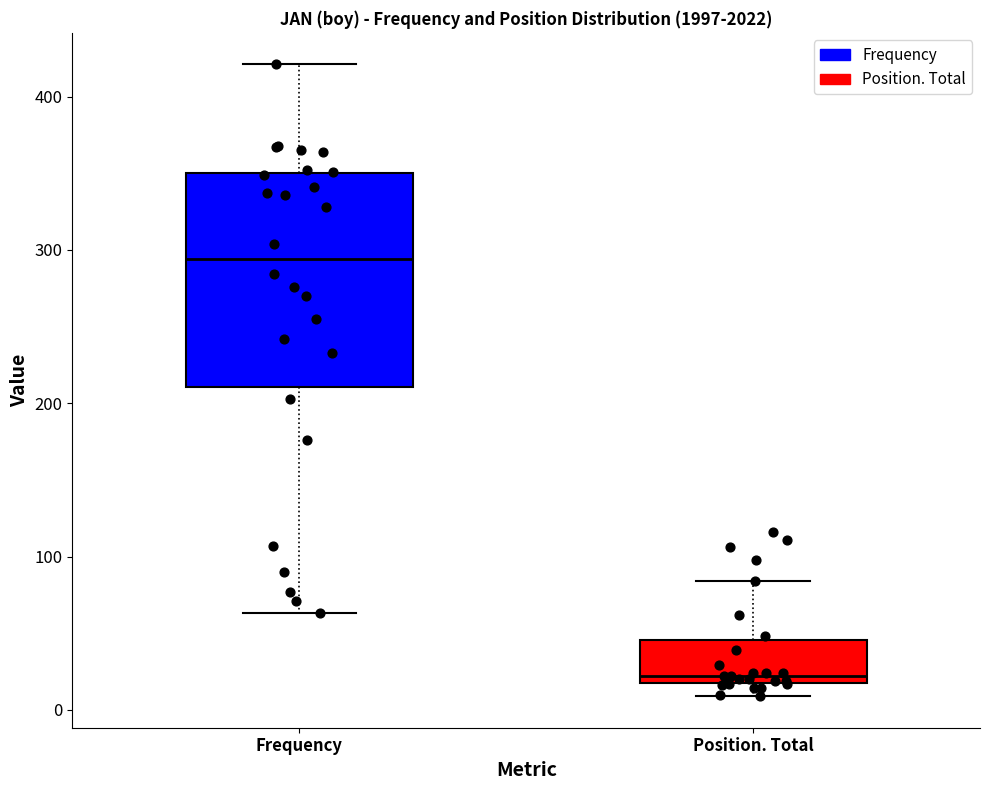

Where does the lower whisker of the box for Frequency end on the y-axis? The values are not printed on the chart, so give them approximately, as read against the axis.

60